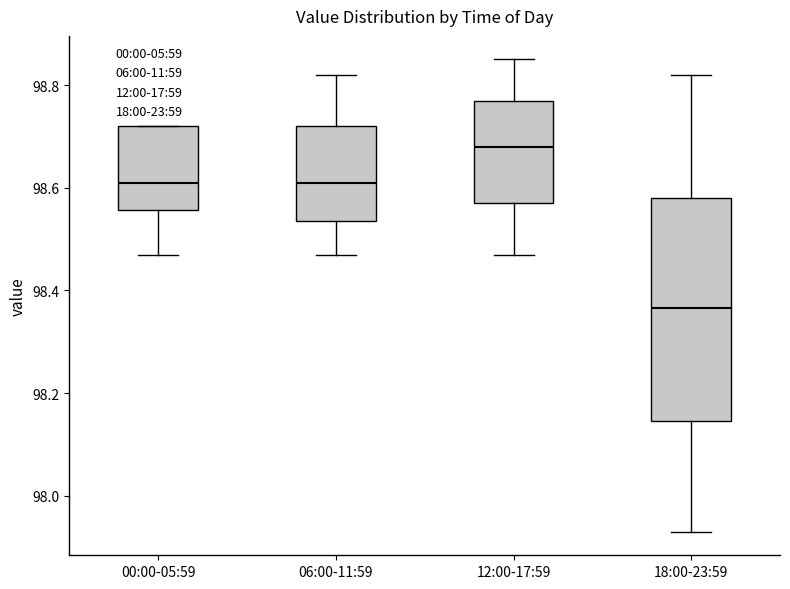

Where is the lower edge of the box for 00:00-05:59 on the y-axis? The values are not printed on the chart, so give them approximately, as read against the axis.

98.56